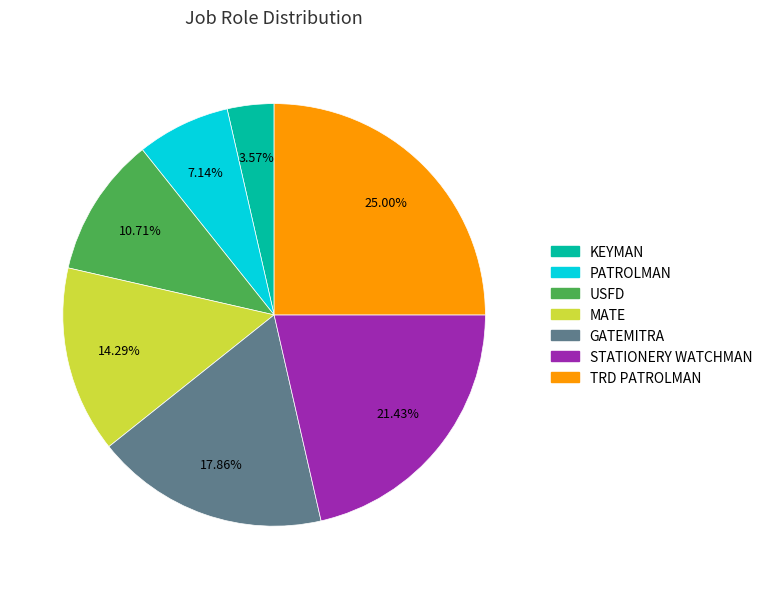

Does any single category account for the majority?

No